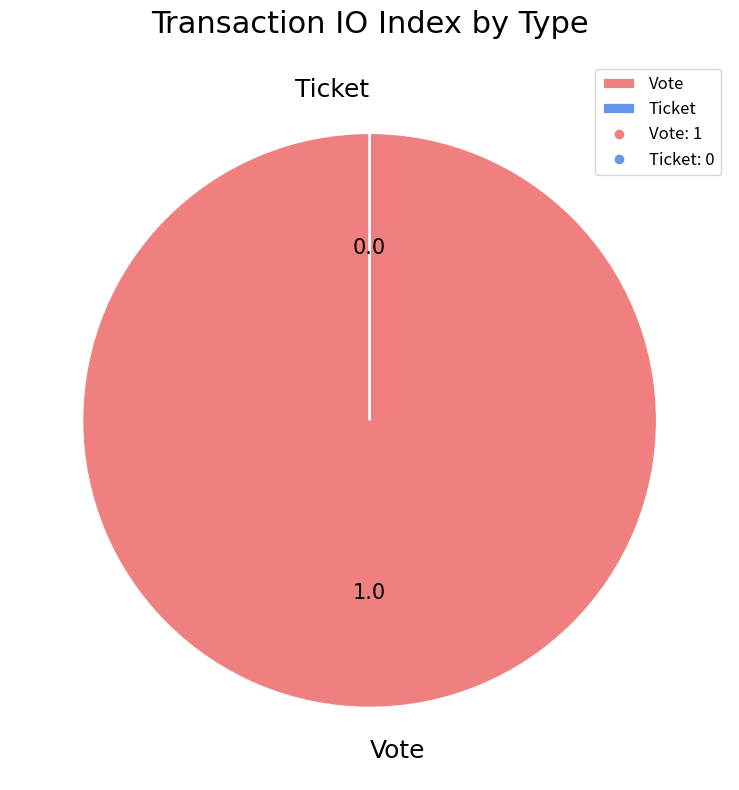

True or false: Vote accounts for 94% of the total.

False